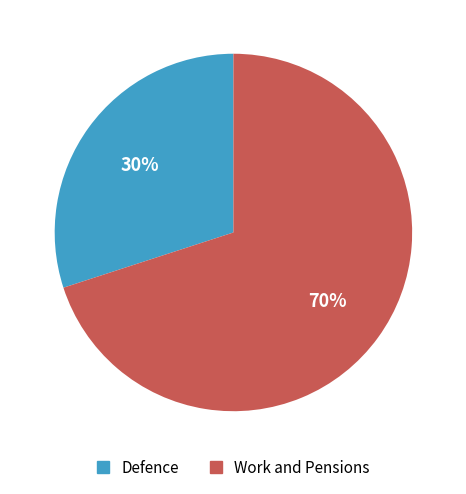

What is the largest slice in the pie chart?

Work and Pensions